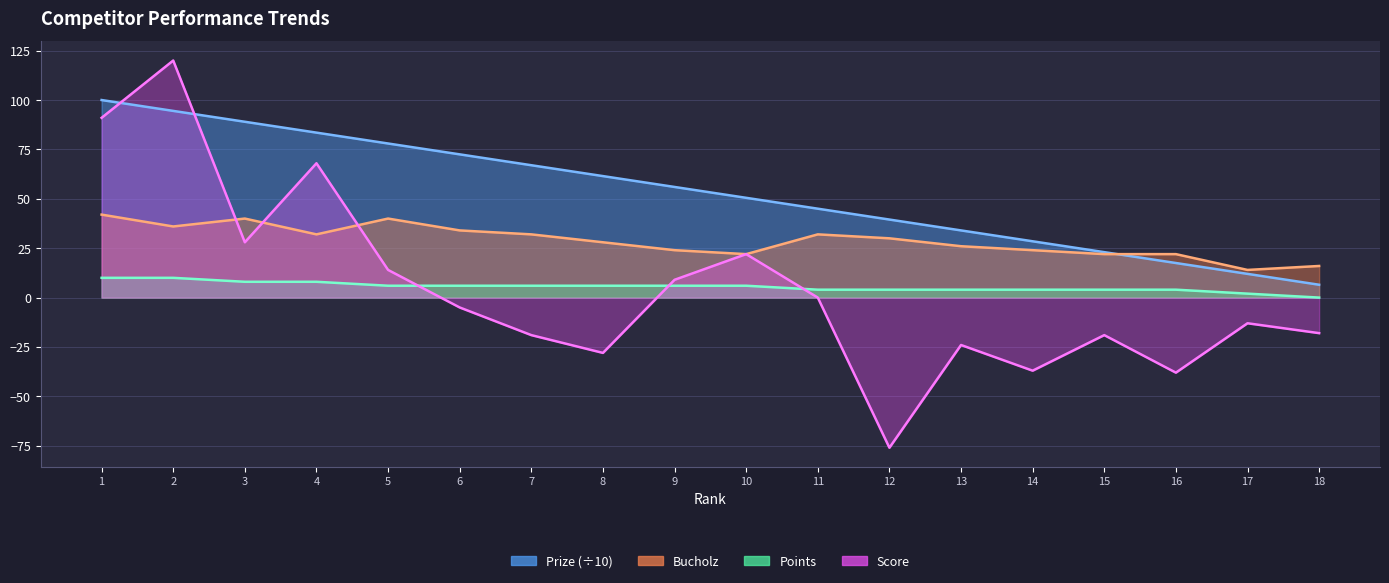

Which series has the largest range (max minus min)?

Score